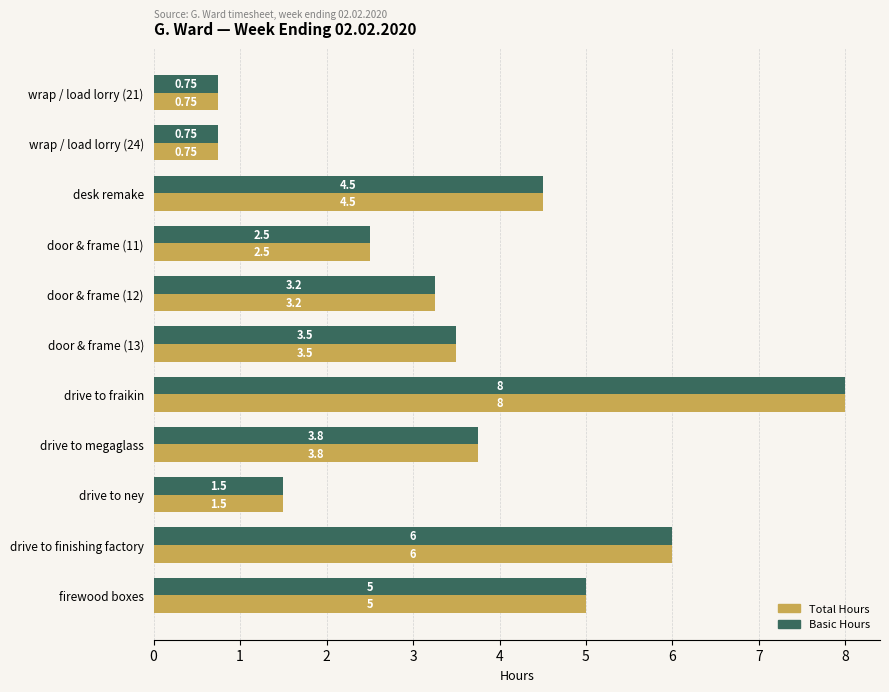

At which label is Basic Hours closest to 4?

drive to megaglass